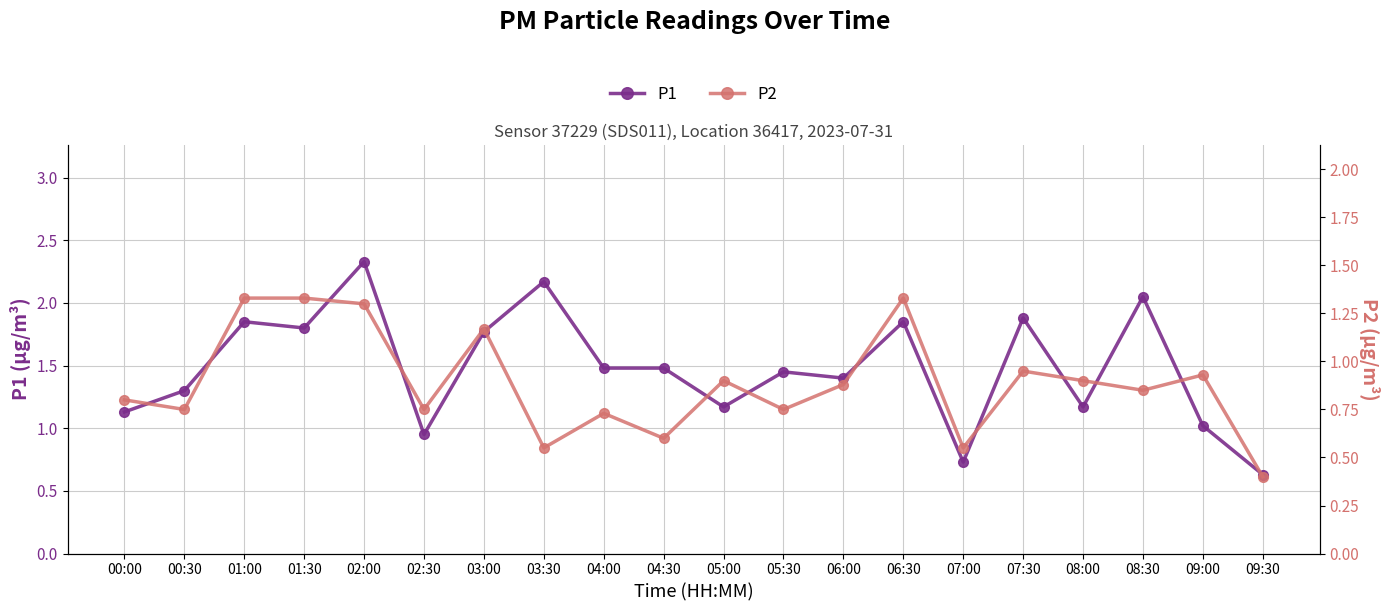

What is the total value across all series at 07:30?

2.8